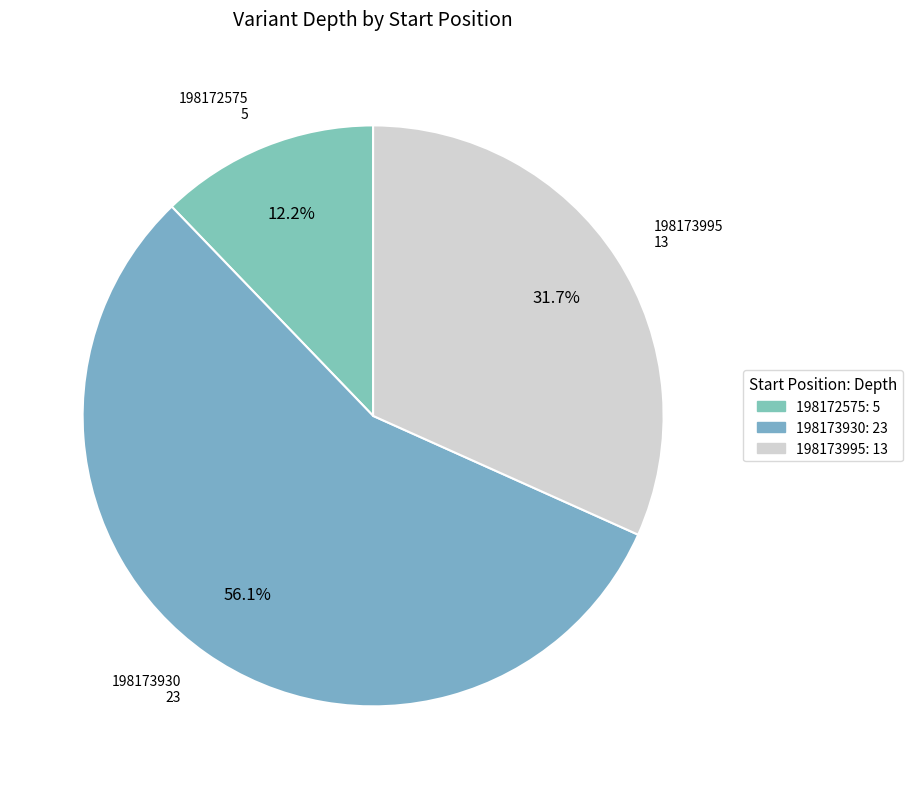

To the nearest percent, what percentage of the pie is 198173930?

56%